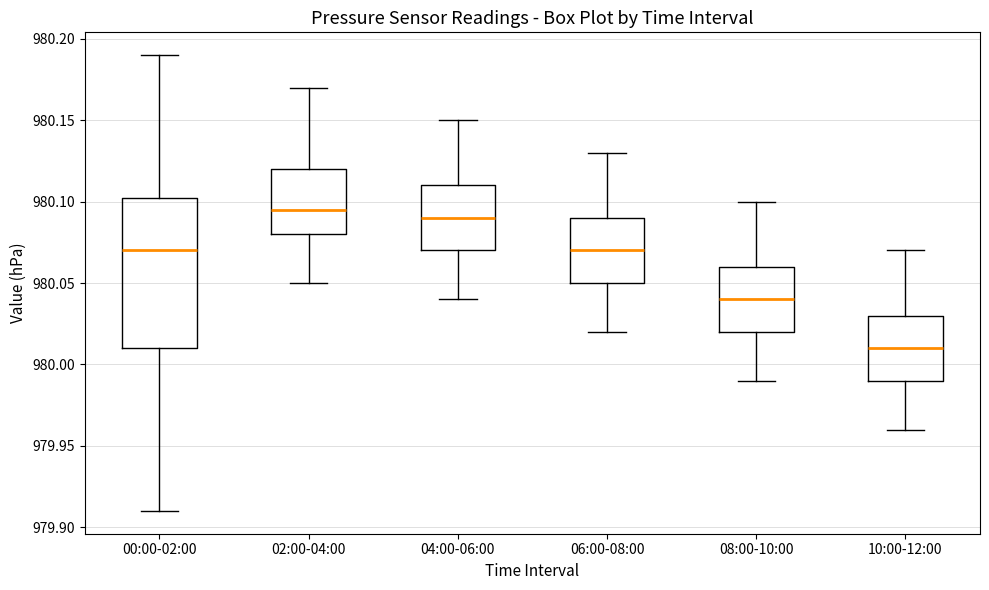

Where is the lower edge of the box for 08:00-10:00 on the y-axis? The values are not printed on the chart, so give them approximately, as read against the axis.

980.020